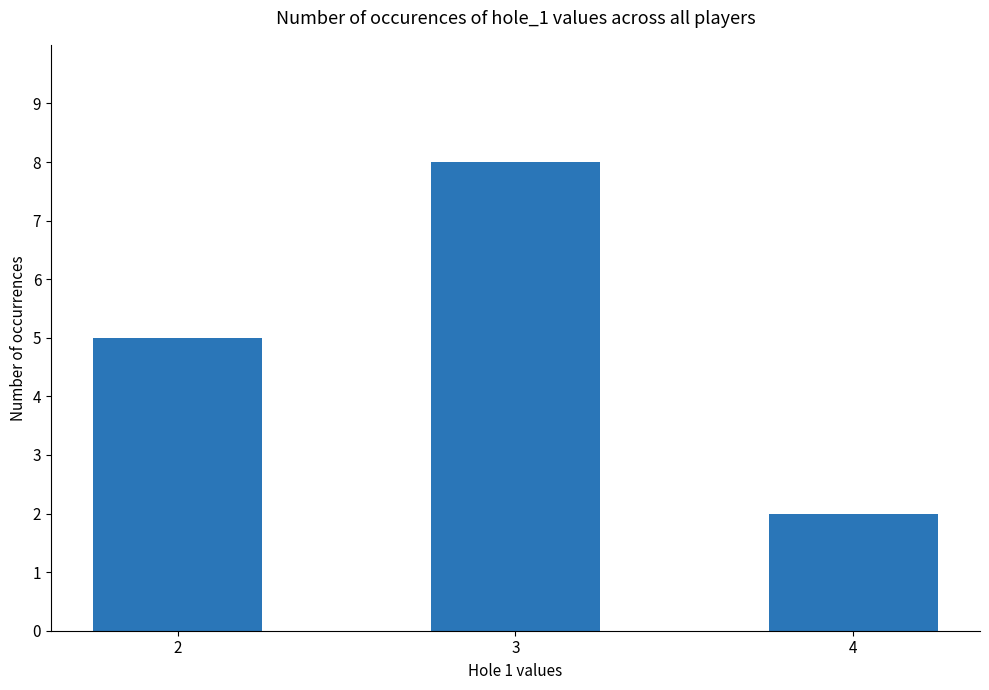

List the labels in order of value, smallest first.

4, 2, 3